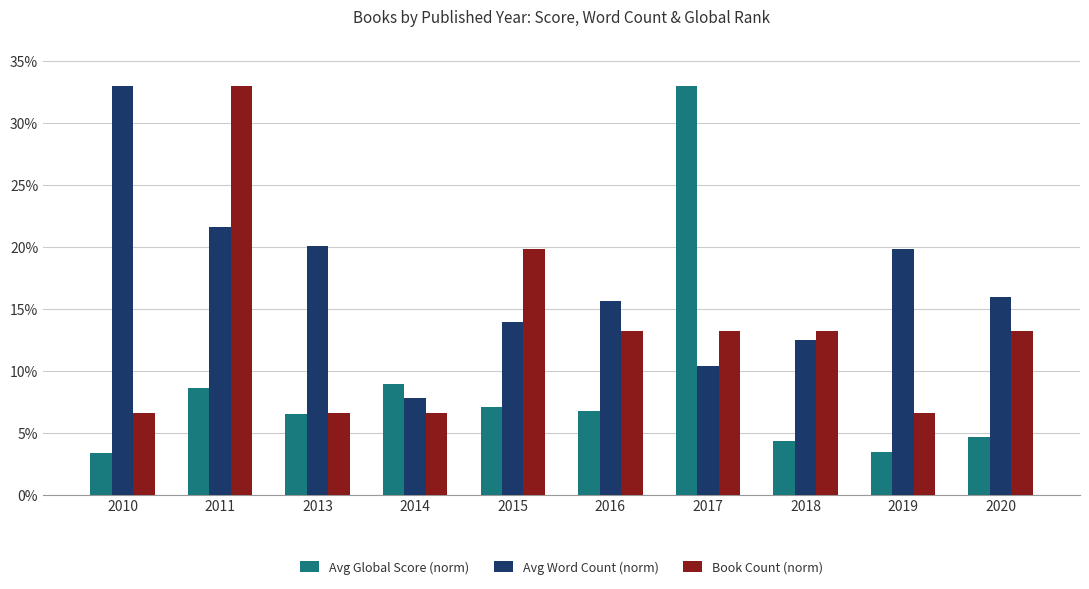

List the series in order of their overall mean, highest first.

Avg Word Count (norm), Book Count (norm), Avg Global Score (norm)